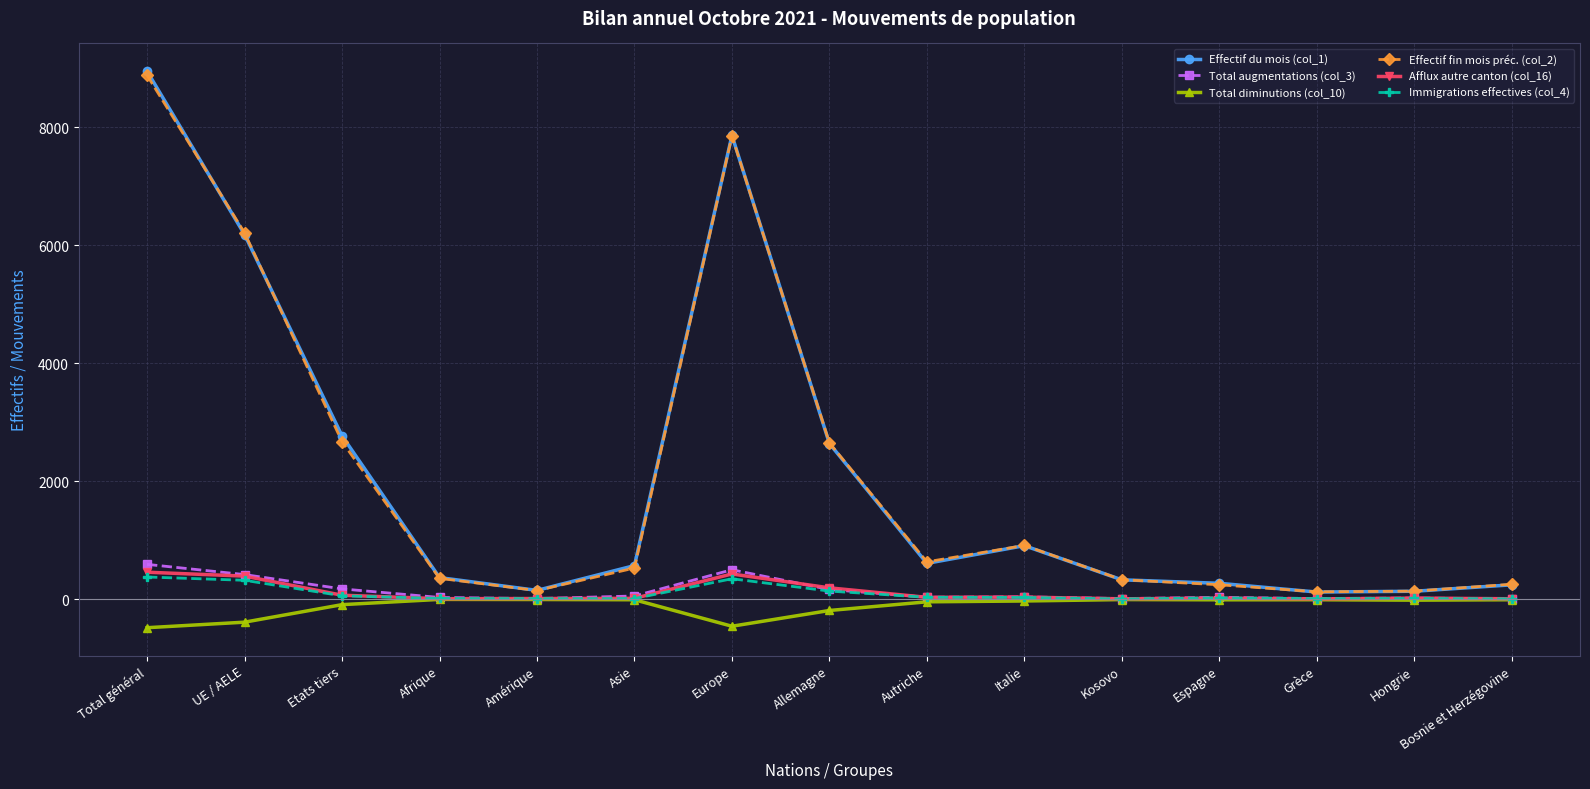

What is the difference between the highest and lowest values at UE / AELE?

6602